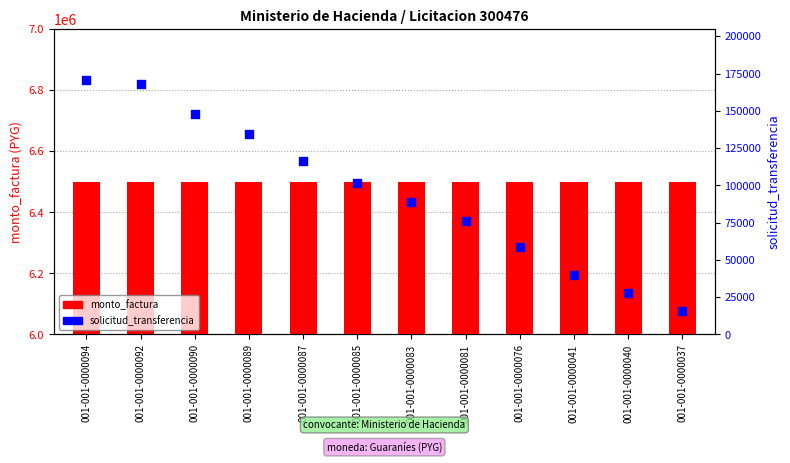

Which series has the largest total across all categories?

monto_factura